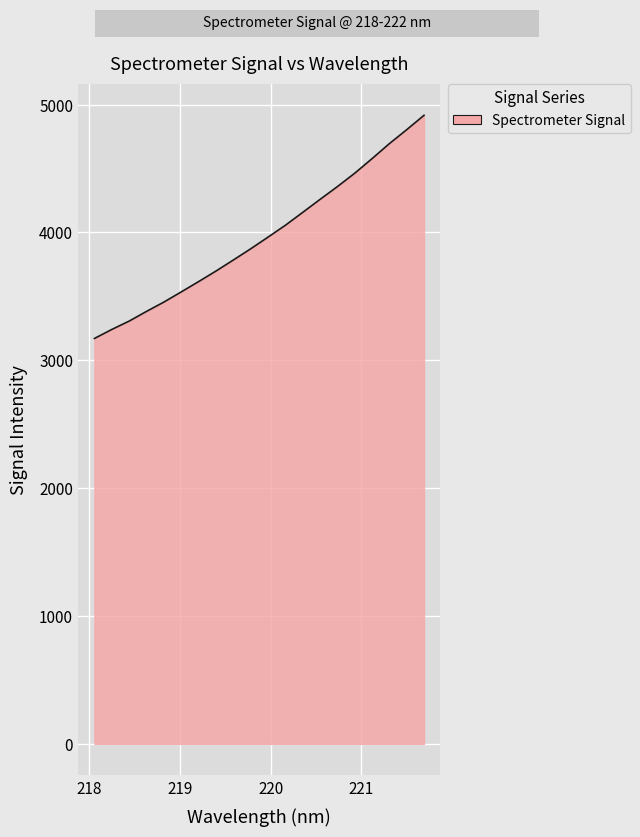

What is the difference between the maximum and minimum values?

1745.1